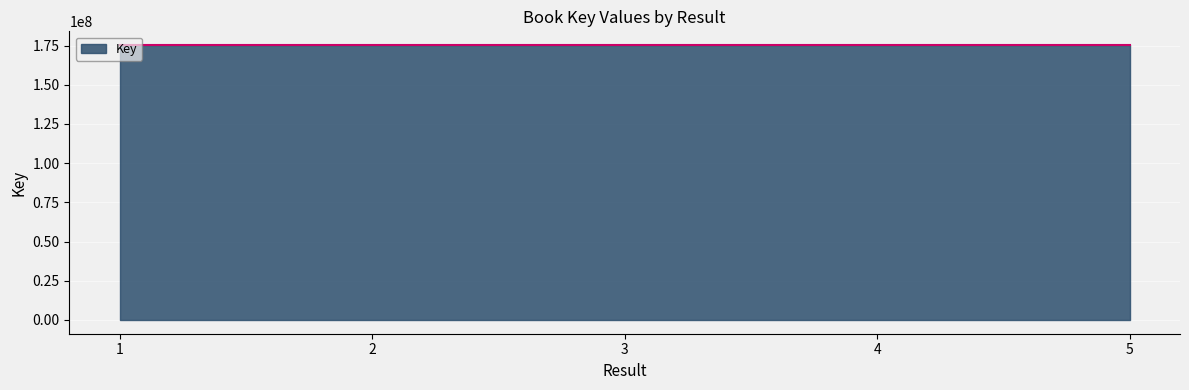

What is the minimum value shown in the chart?

175301078